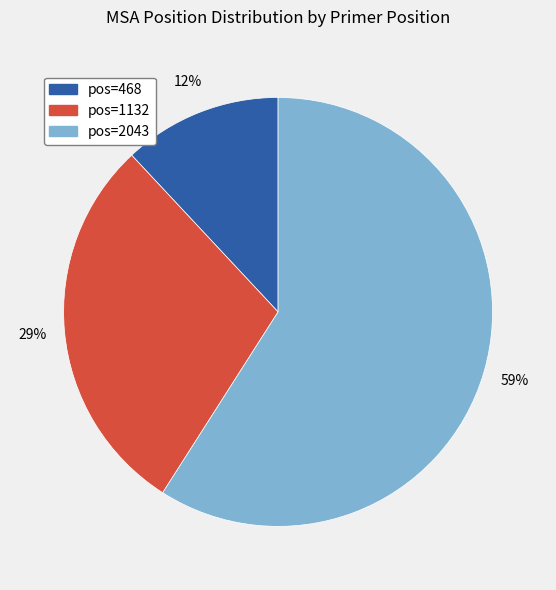

Between pos=468 and pos=1132, which is larger?

pos=1132